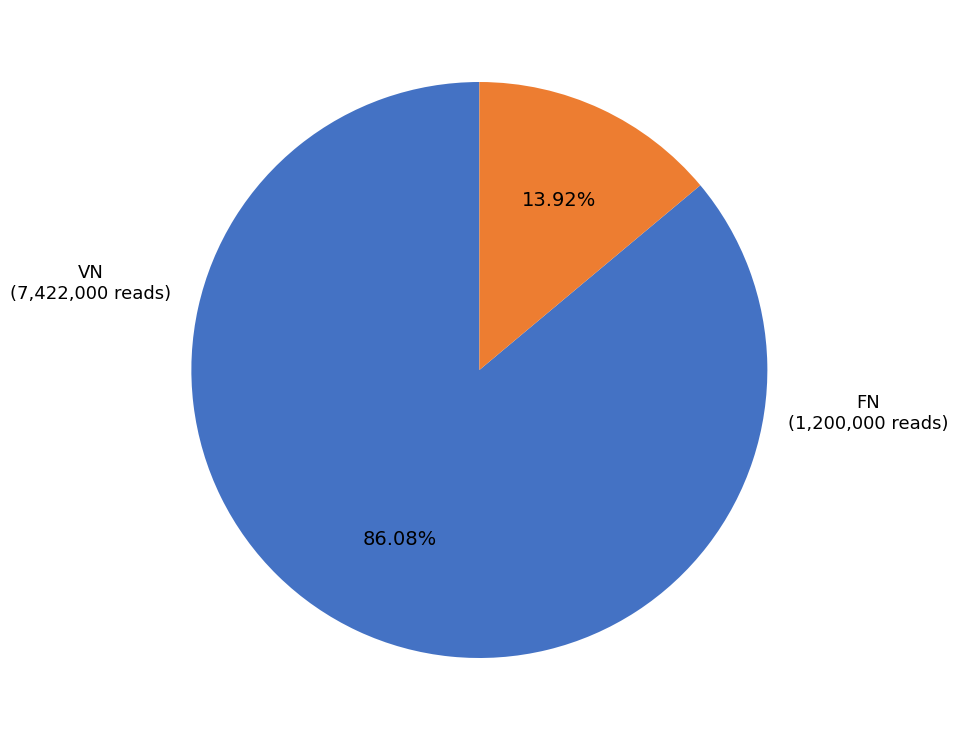

Is there a majority slice in this chart?

Yes